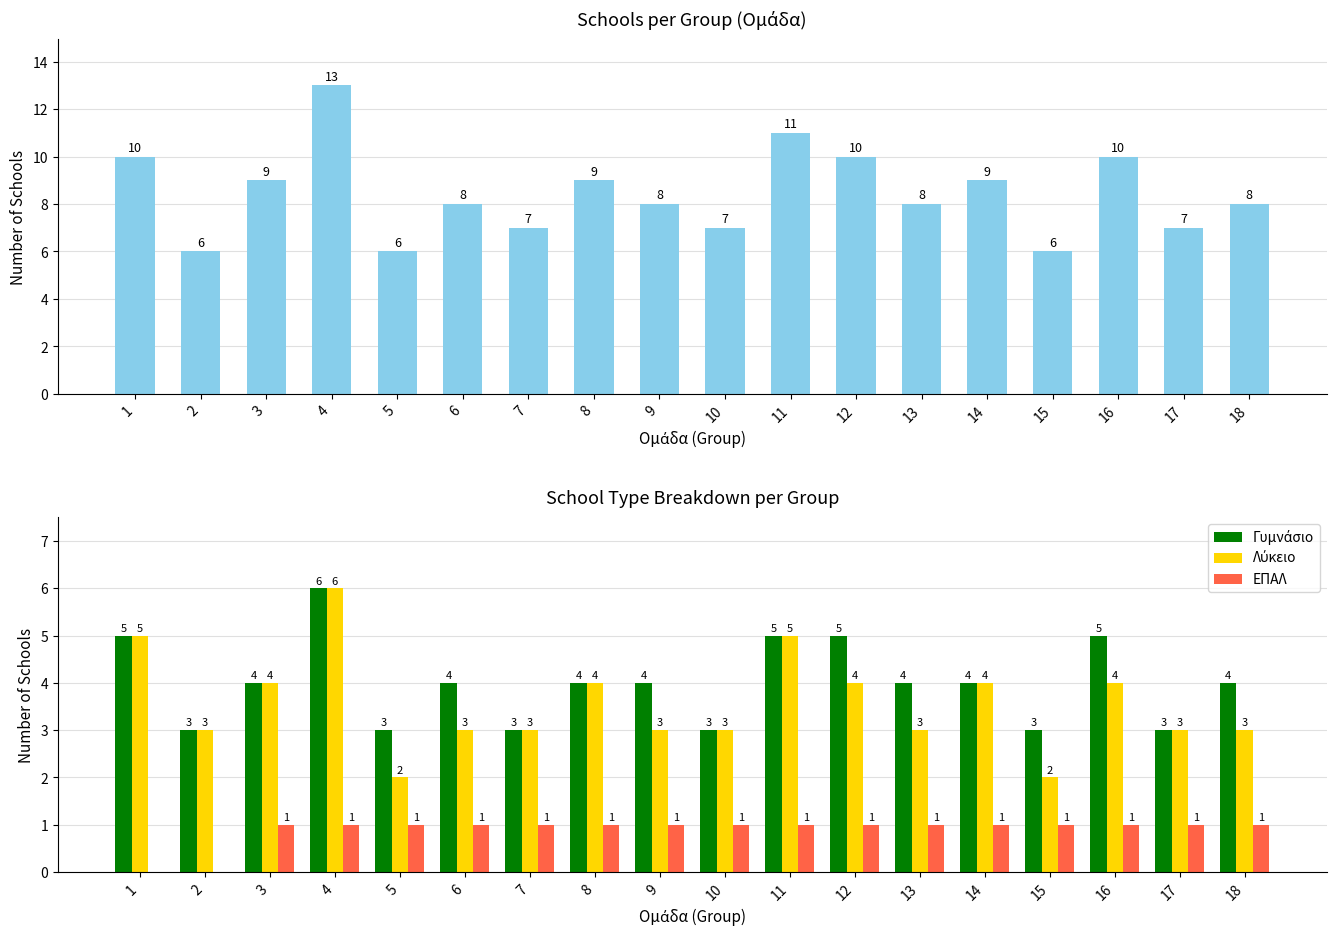

The ΕΠΑΛ series shows -1 at 1. True or false?

False